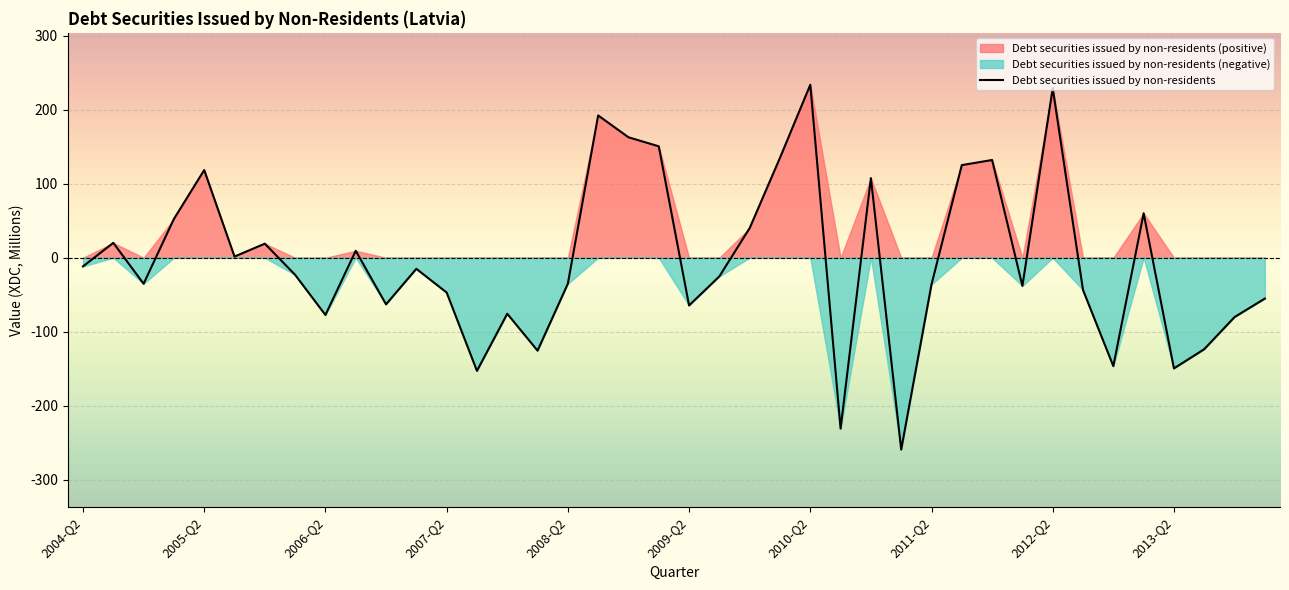

Which category has the lowest value across all series?

27